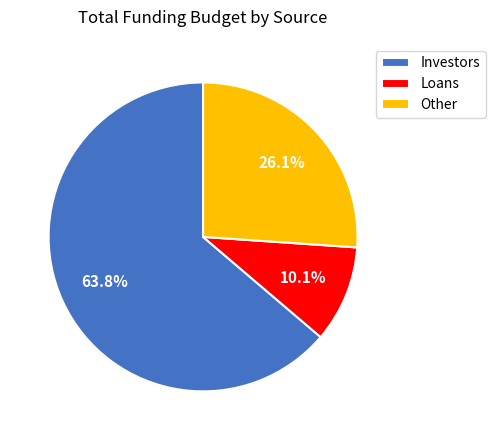

Is there any slice that represents more than half of the pie?

Yes